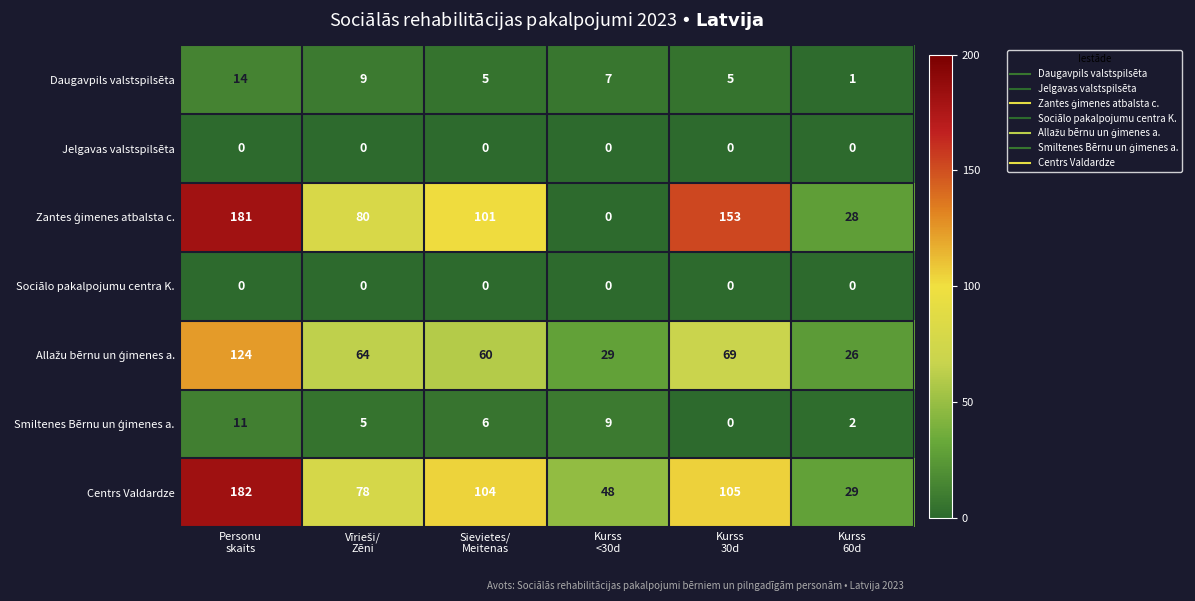

How many Daugavpils valstspilsēta values are between 5 and 9?

4